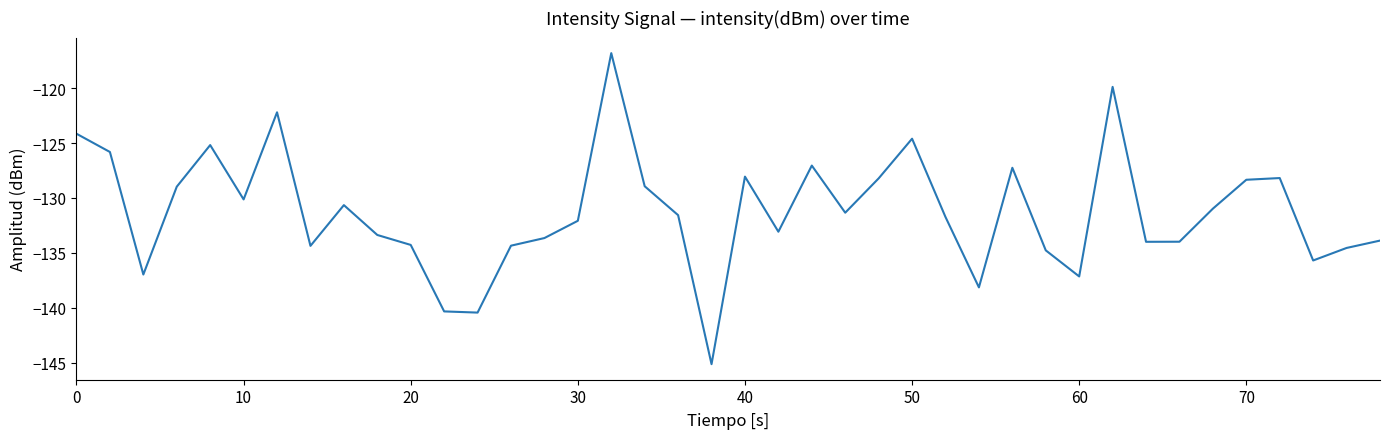

What is the difference between the maximum and minimum values?

28.3